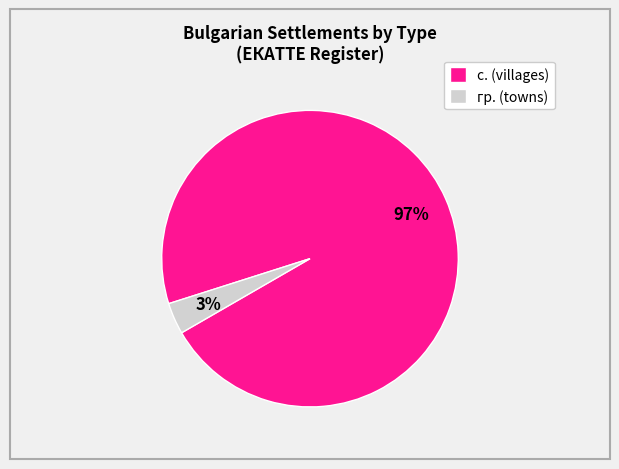

Do с. (villages) and гр. (towns) together represent more than half of the pie?

Yes